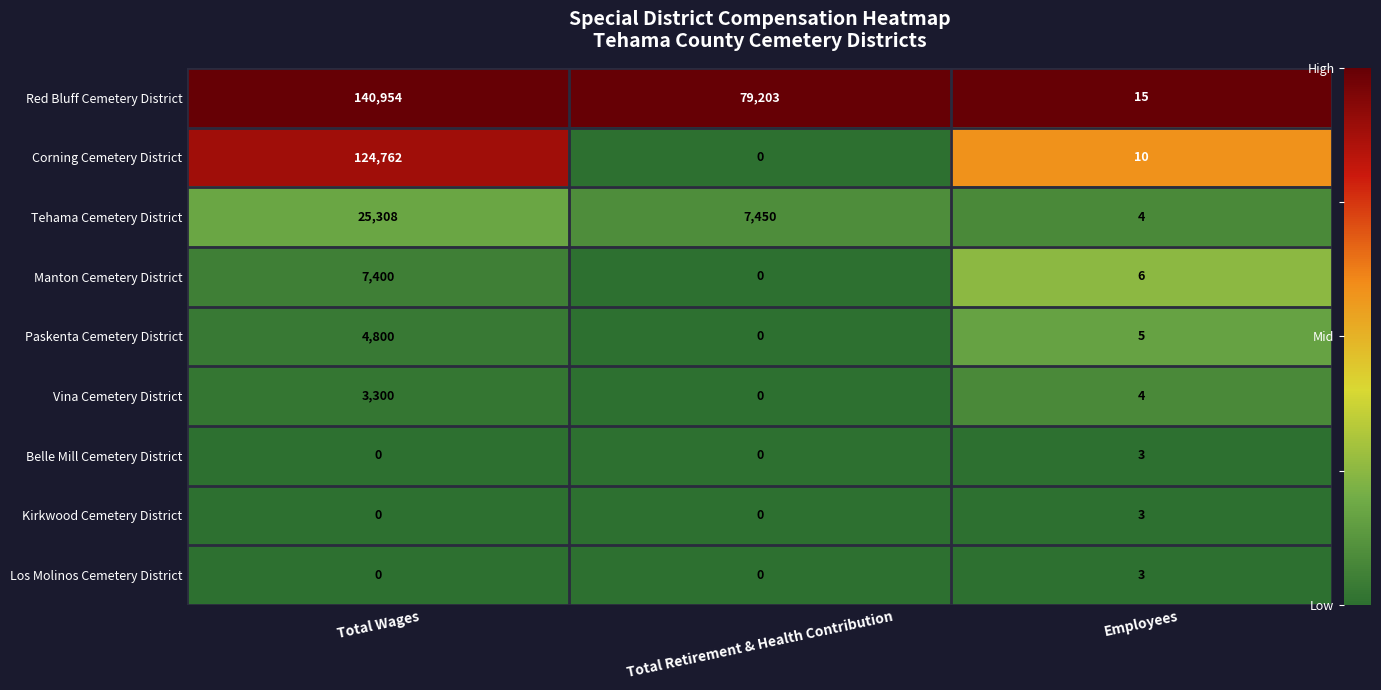

At which category does the chart reach its peak across all series?

Total Wages